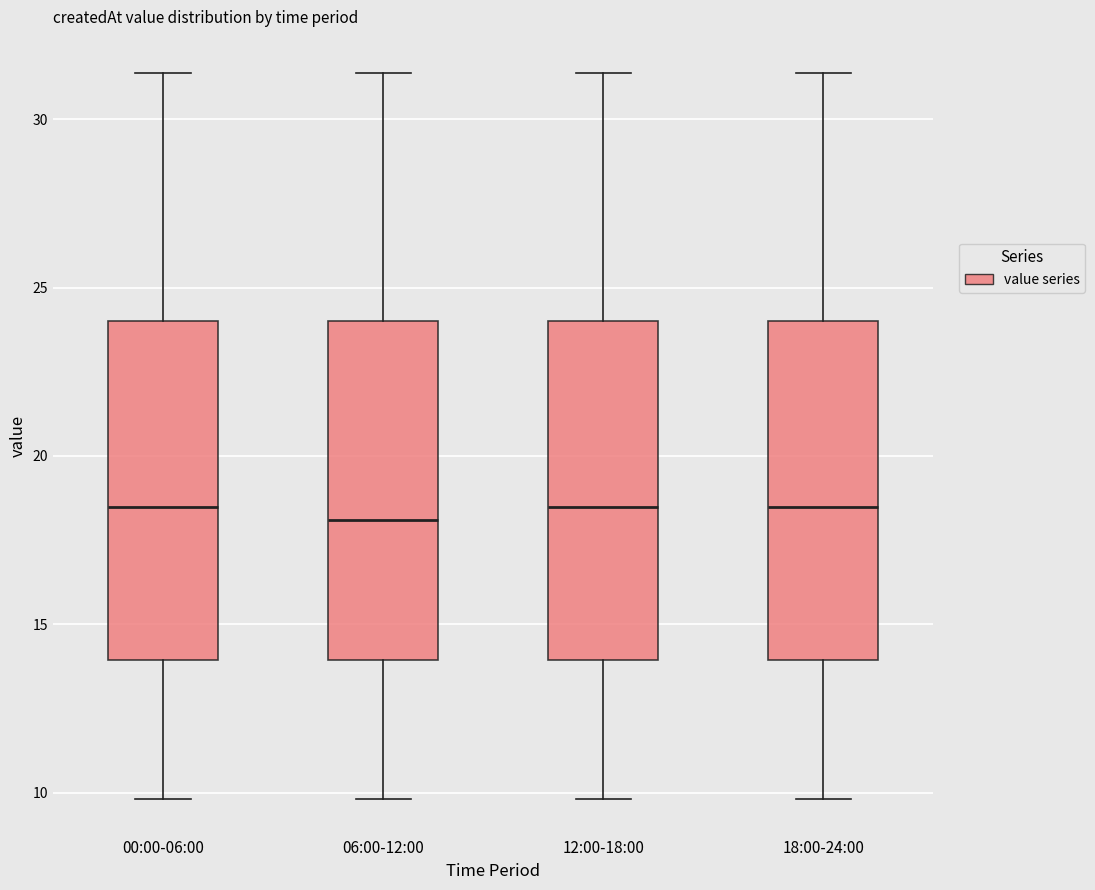

Reading left to right, transcribe this box plot: for each box, give where its median line is, the range the box spans, and where its two whiskers end, as read against the y-axis. The values are not printed on the chart, so give them approximately, as read against the axis.

00:00-06:00: median 18.5, box 14.0 to 24.0, whiskers 10.0 to 31.5
06:00-12:00: median 18.0, box 14.0 to 24.0, whiskers 10.0 to 31.5
12:00-18:00: median 18.5, box 14.0 to 24.0, whiskers 10.0 to 31.5
18:00-24:00: median 18.5, box 14.0 to 24.0, whiskers 10.0 to 31.5